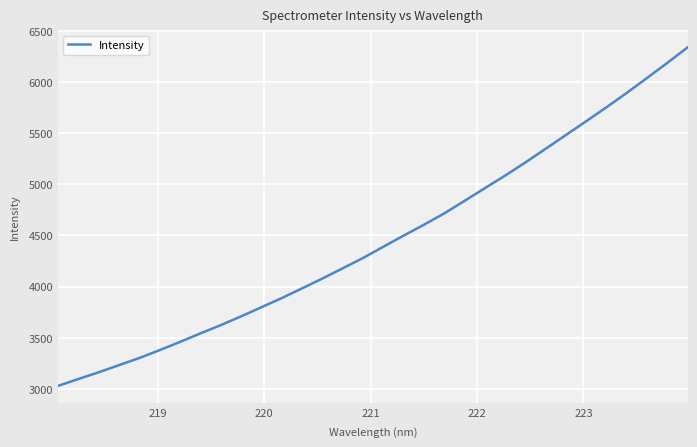

What is the greatest value displayed?

6338.9